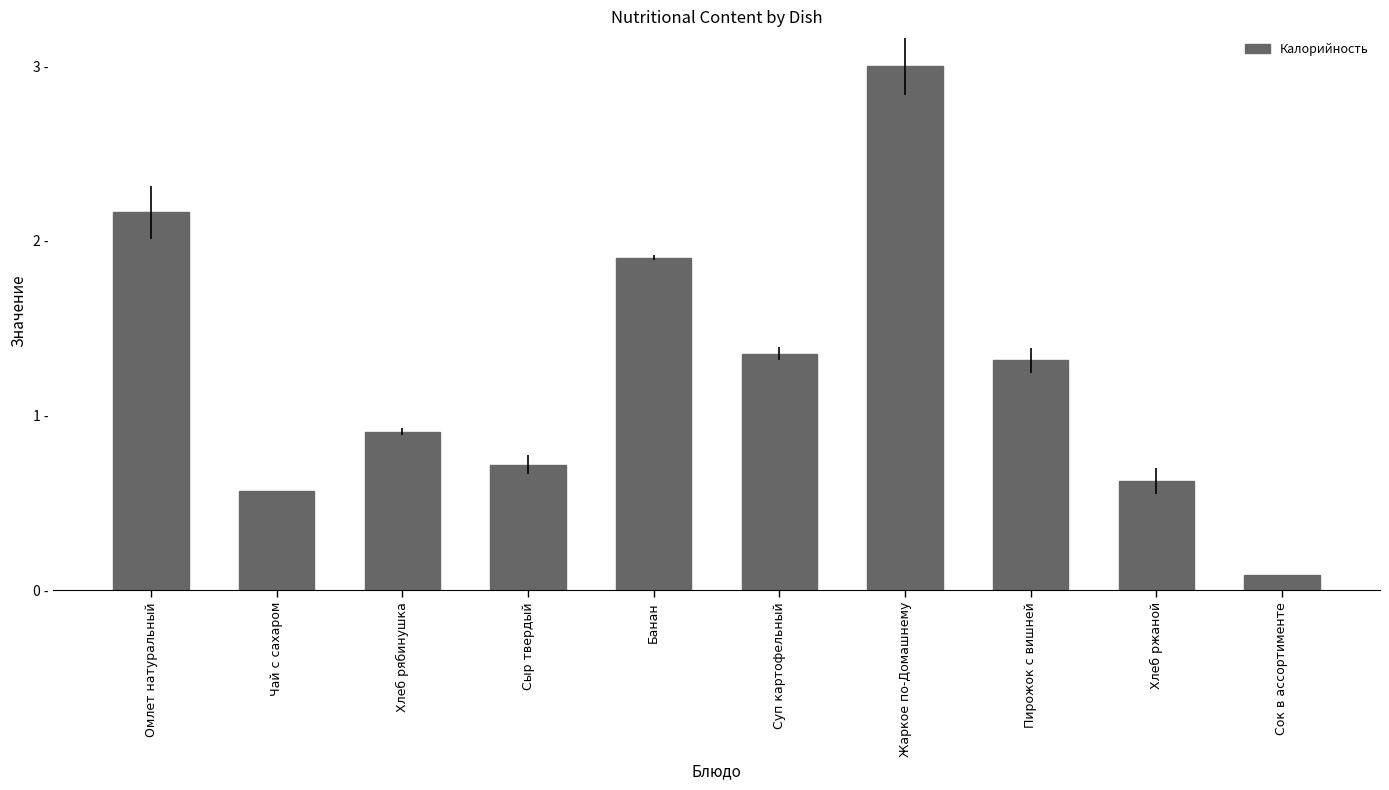

Reading left to right, transcribe all the data shown in this chart.

Омлет натуральный=2.2	Чай с сахаром=0.6	Хлеб рябинушка=0.9	Сыр твердый=0.7	Банан=1.9	Суп картофельный=1.4	Жаркое по-Домашнему=3.0	Пирожок с вишней=1.3	Хлеб ржаной=0.6	Сок в ассортименте=0.1